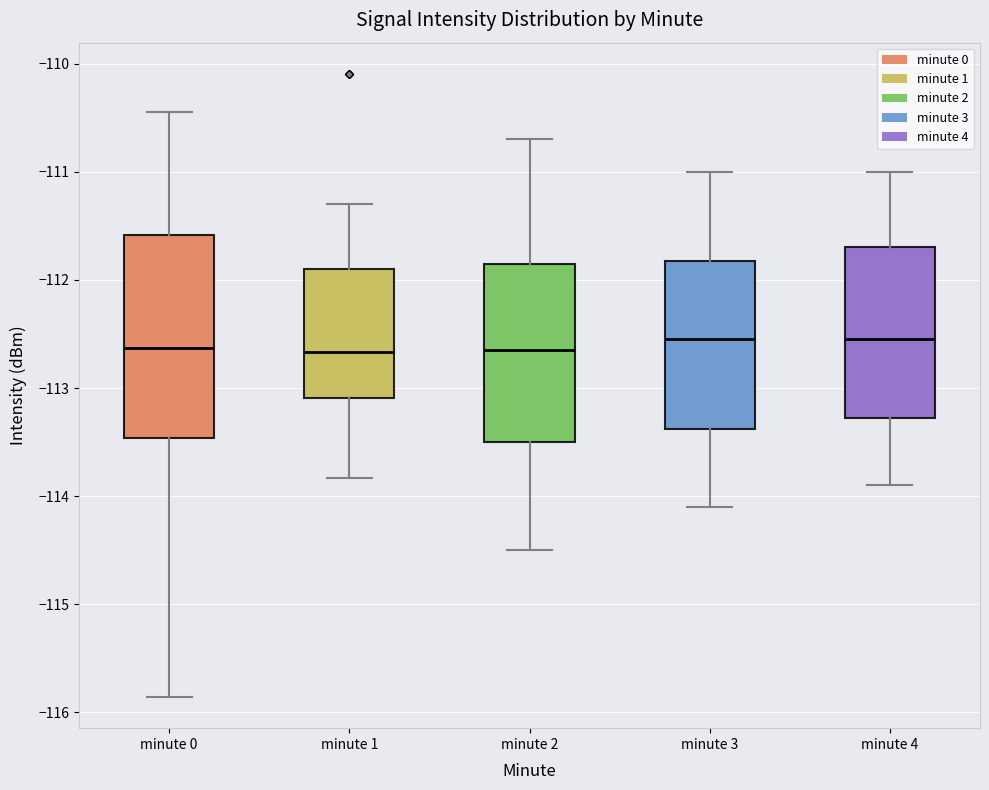

Which box is the tallest, from its lower edge to its upper edge?

minute 0